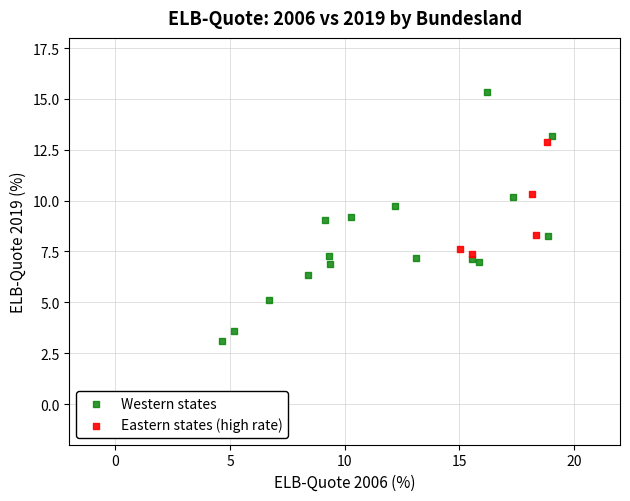

Which series reaches the maximum Y coordinate?

Western states